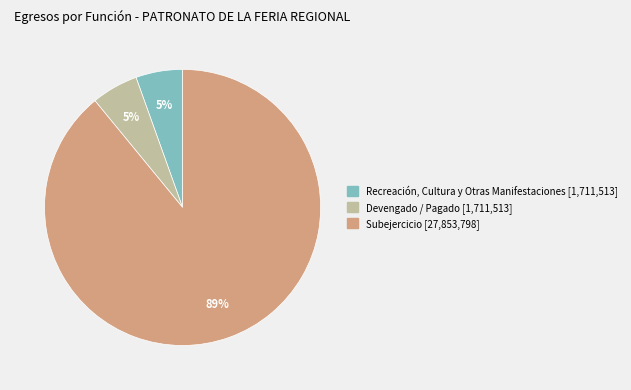

Is there a majority slice in this chart?

Yes